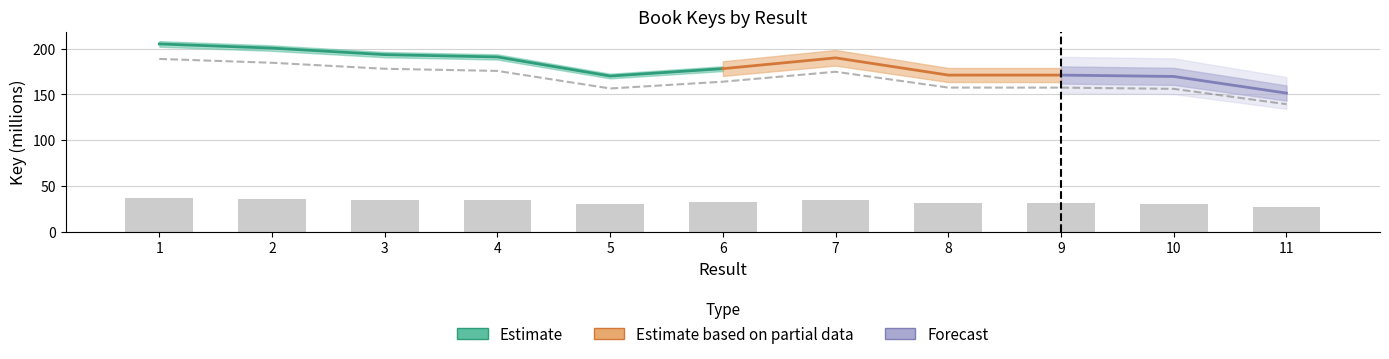

Read the value at 10.

156.0